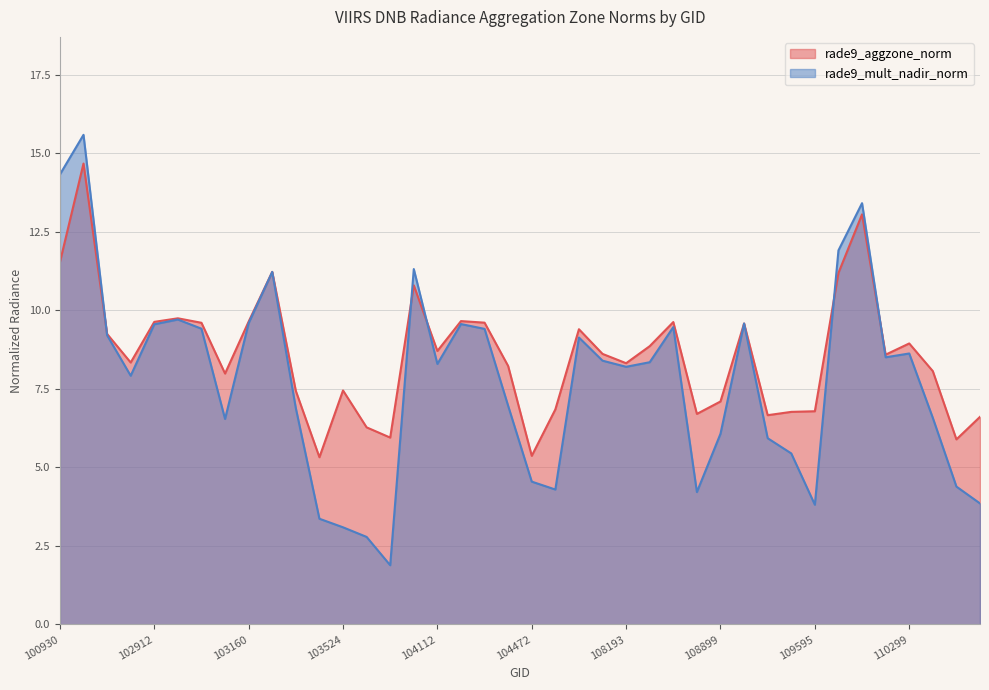

At which label does rade9_aggzone_norm first exceed 8?

100930